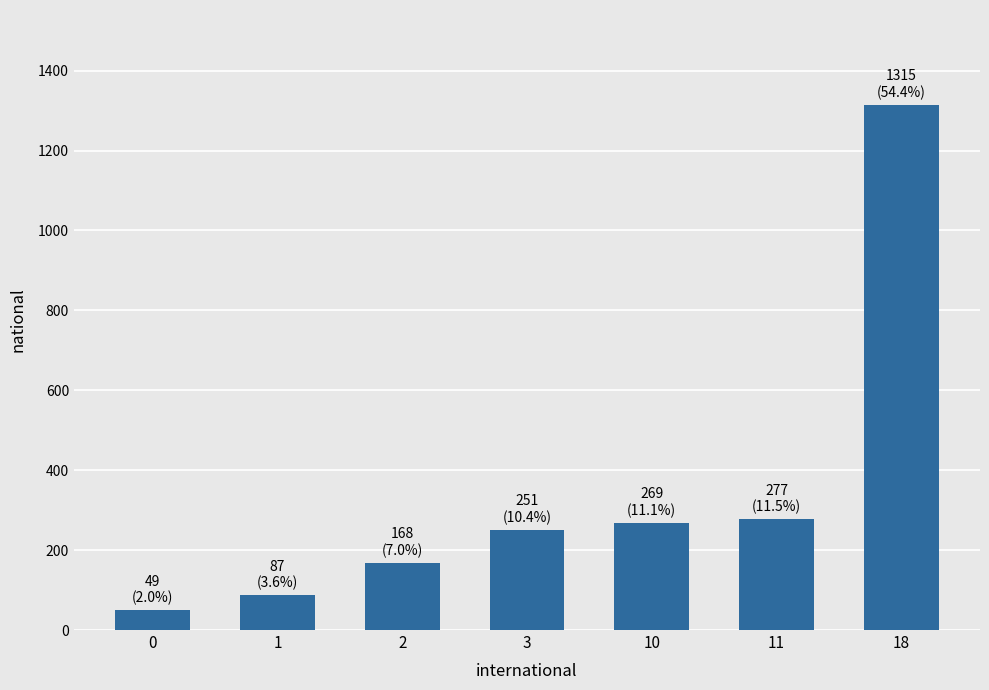

True or false: the data shows 148 at 1.

False